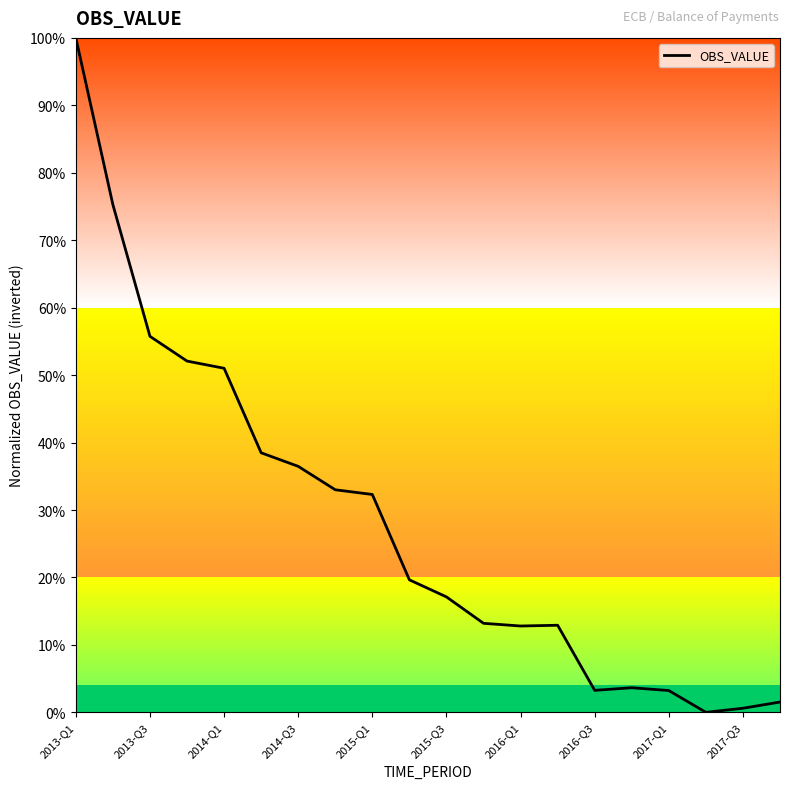

What is the value of the 9th point from the left?

0.3